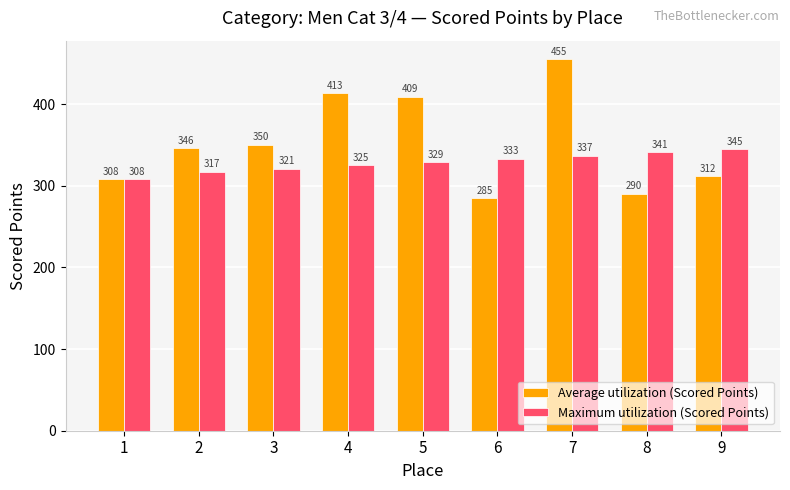

What is the average value of the Maximum utilization (Scored Points) series?

328.4